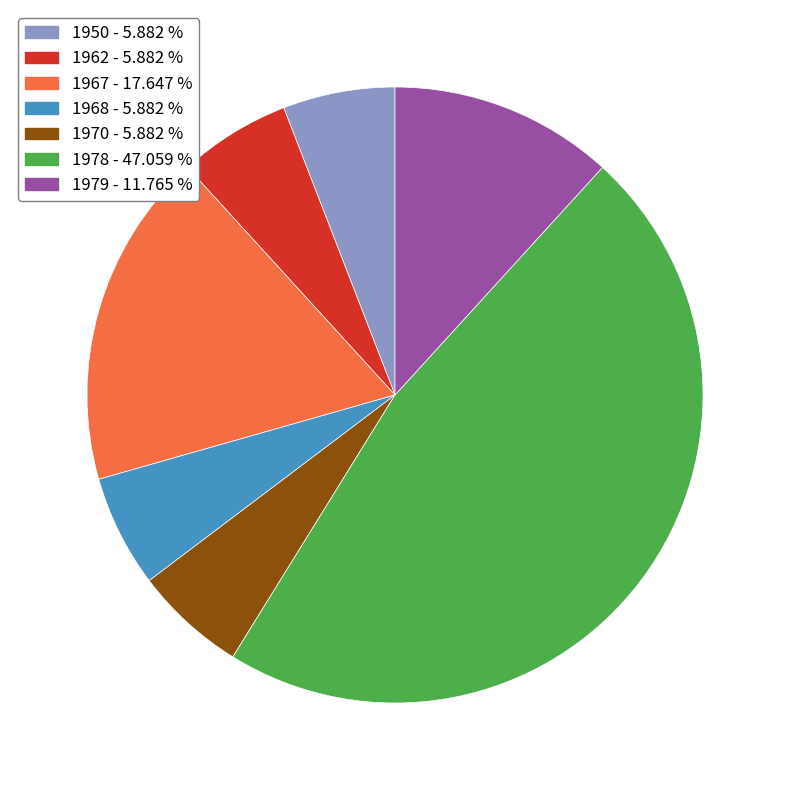

Which category has the biggest portion of the pie?

1978 - 47.059 %